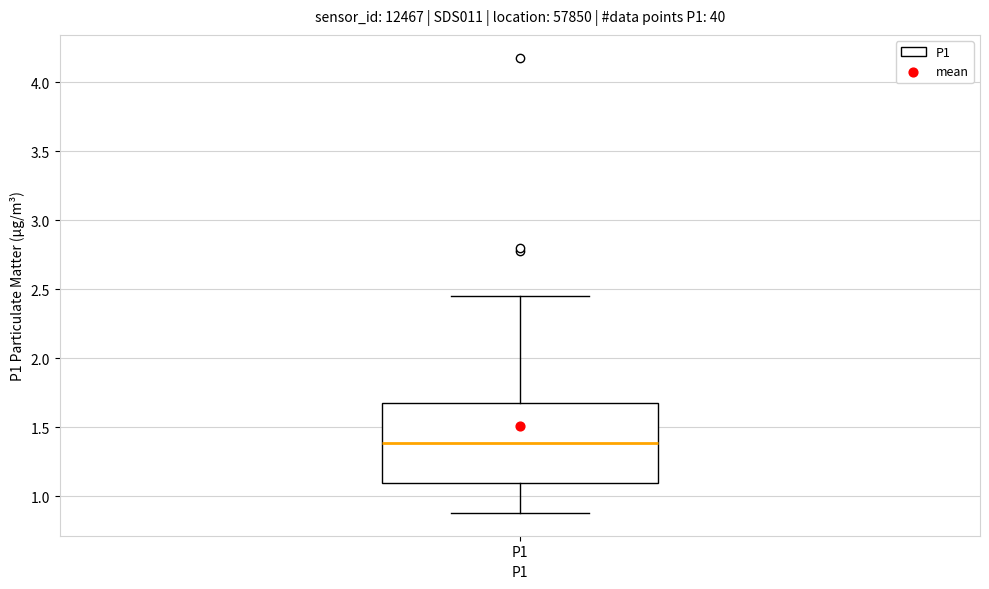

Read this box plot against the y-axis: the position of the median line, the range covered by the box, and the ends of both whiskers. The values are not printed on the chart, so give them approximately, as read against the axis.

median 1.40, box 1.10 to 1.70, whiskers 0.90 to 2.45